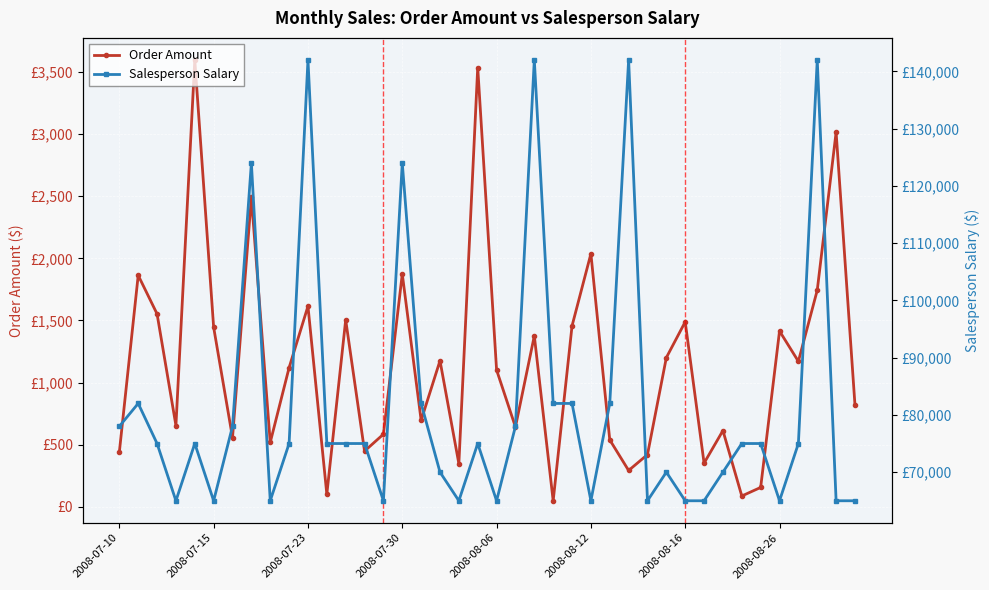

Which series has the largest range (max minus min)?

Salesperson Salary